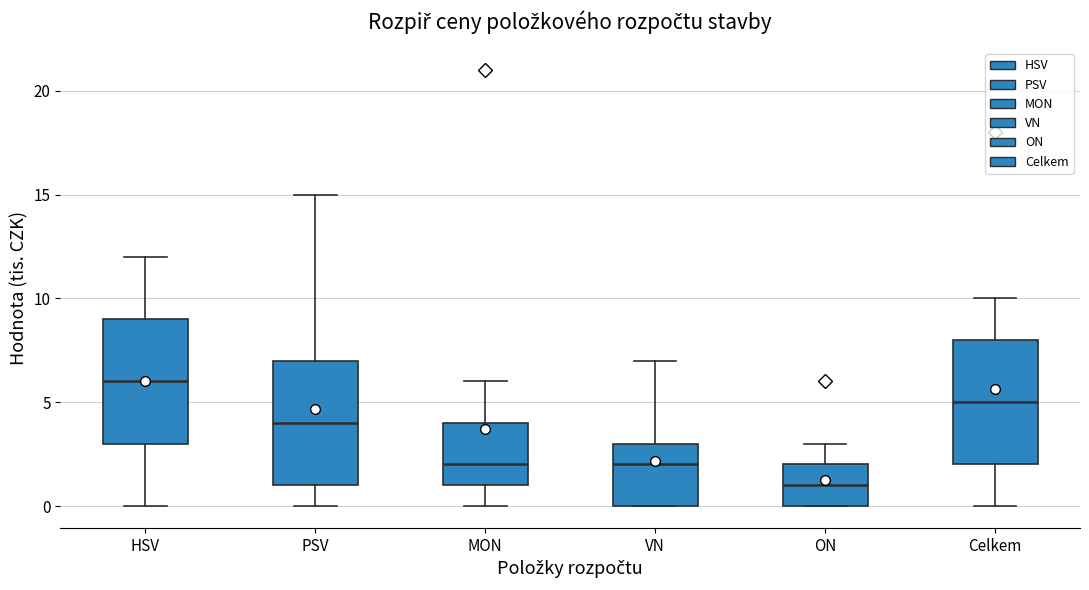

Where does the upper whisker of the box for ON end on the y-axis? The values are not printed on the chart, so give them approximately, as read against the axis.

3